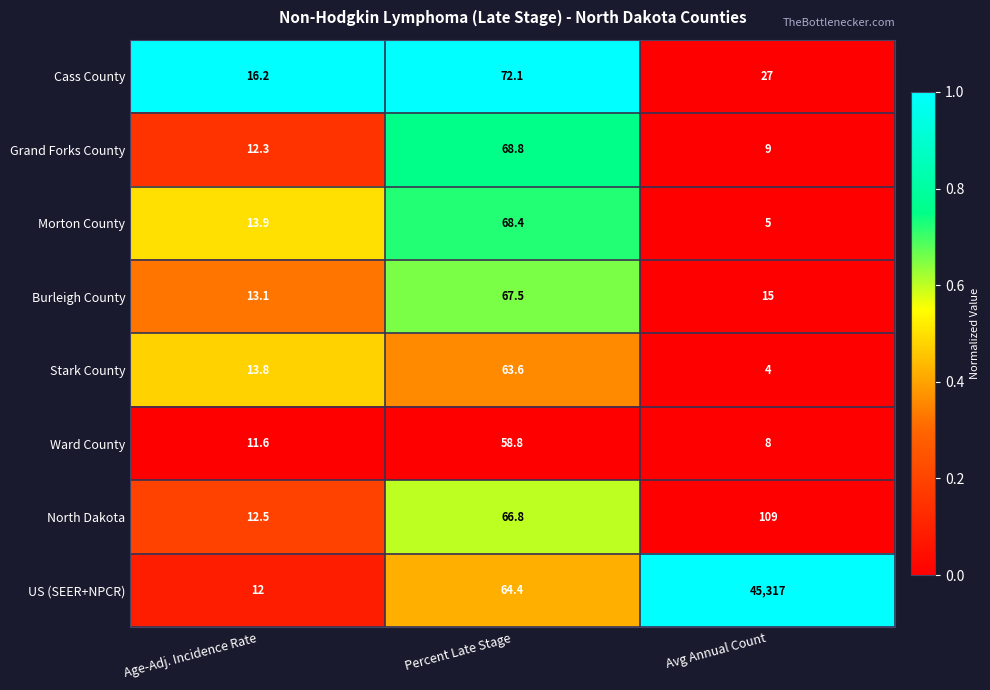

What is the greatest value displayed?

45317.0